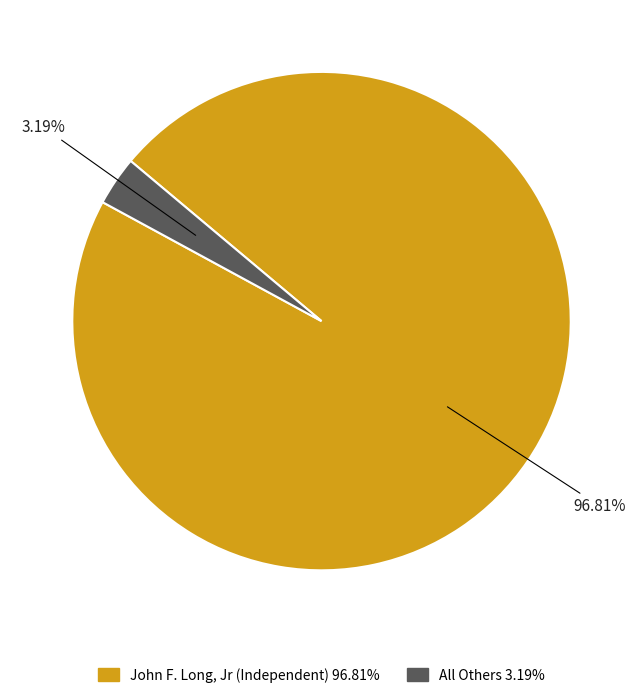

How many slices are in this pie chart?

2